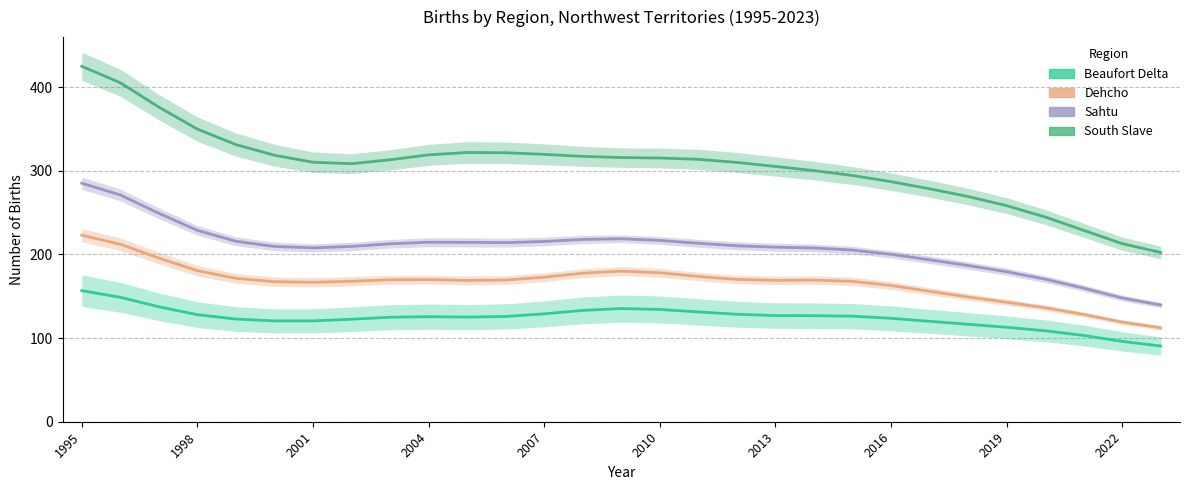

What is the minimum value shown in the chart?

90.5